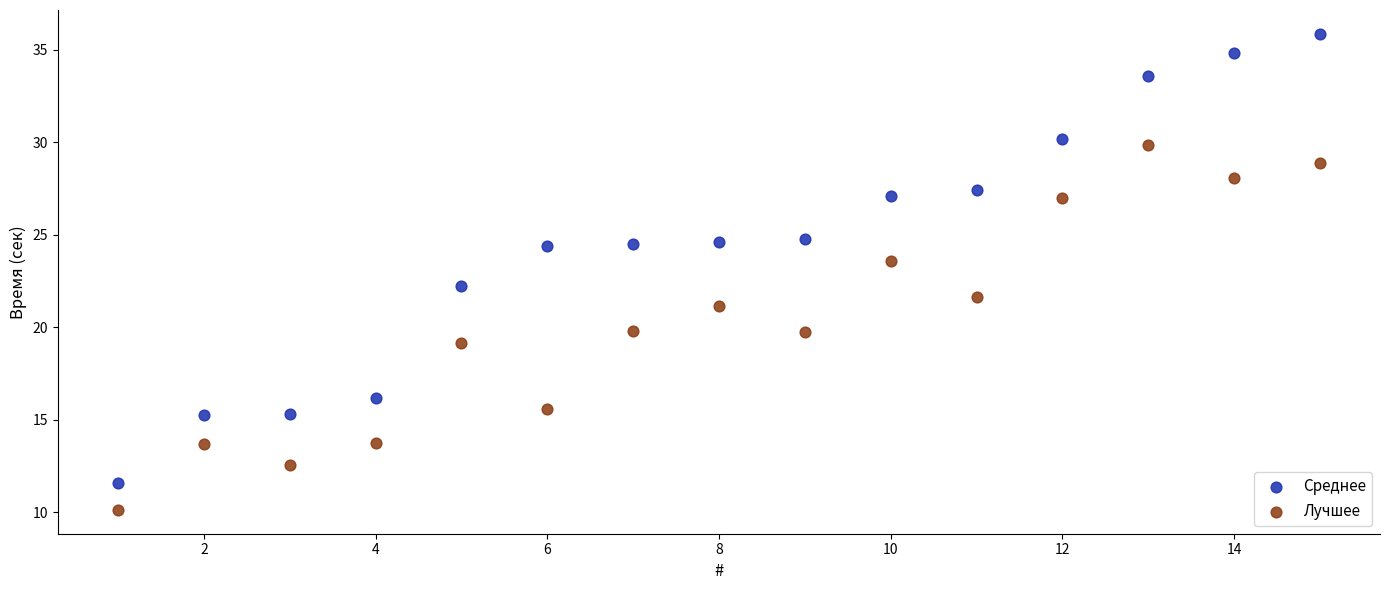

What are all the series names shown in the legend?

Среднее, Лучшее